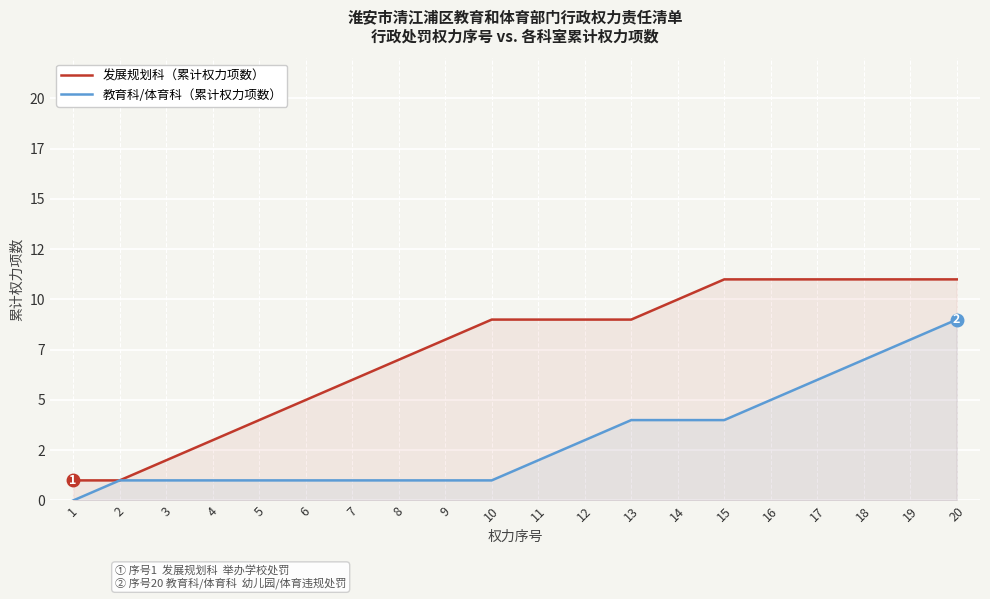

Reading left to right, what are all the values shown in this chart?

发展规划科（累计权力项数）: 1=1	2=1	3=2	4=3	5=4	6=5	7=6	8=7	9=8	10=9	11=9	12=9	13=9	14=10	15=11	16=11	17=11	18=11	19=11	20=11
教育科/体育科（累计权力项数）: 1=0	2=1	3=1	4=1	5=1	6=1	7=1	8=1	9=1	10=1	11=2	12=3	13=4	14=4	15=4	16=5	17=6	18=7	19=8	20=9